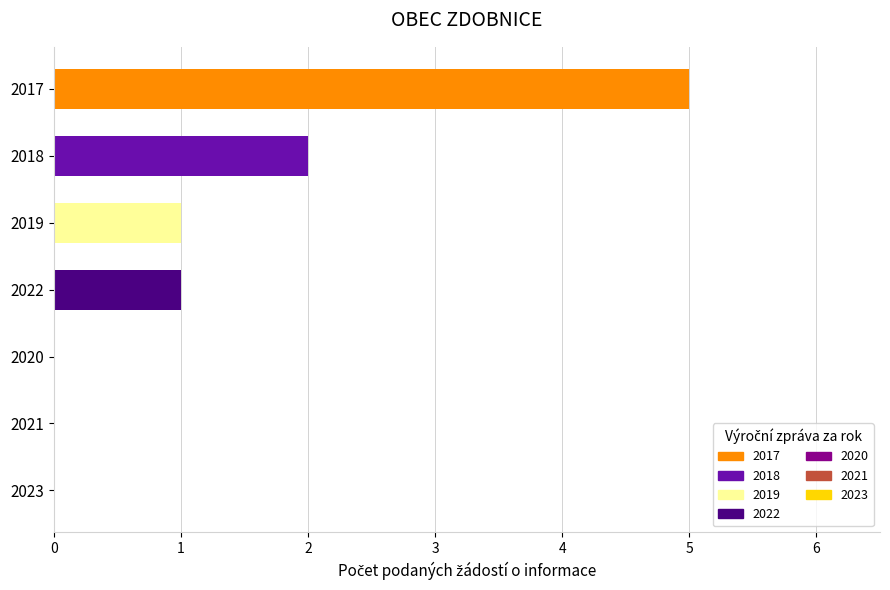

What is the maximum value shown in the chart?

5